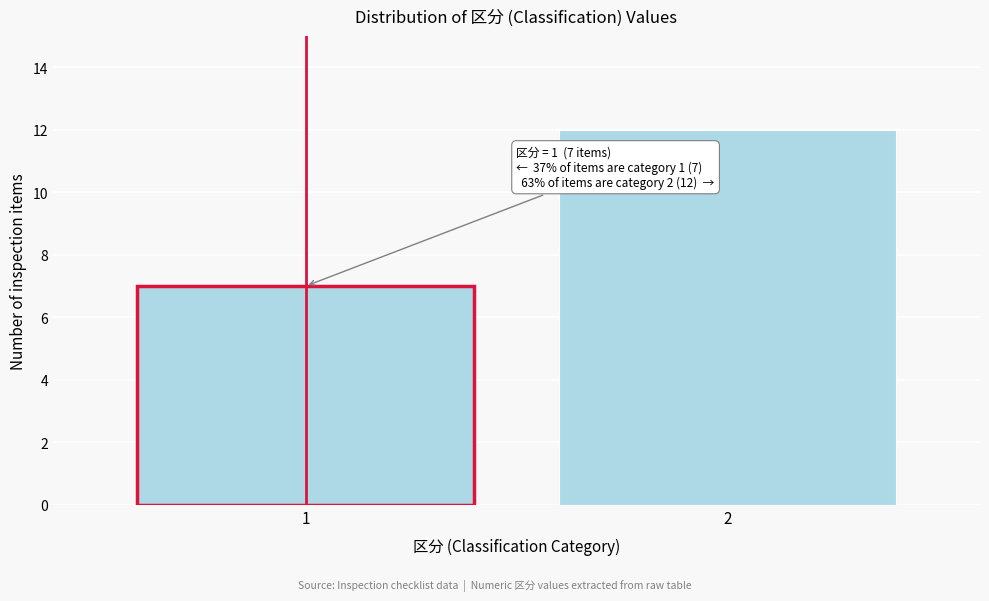

Reading right to left, list all the values displayed in this chart.

2=12	1=7